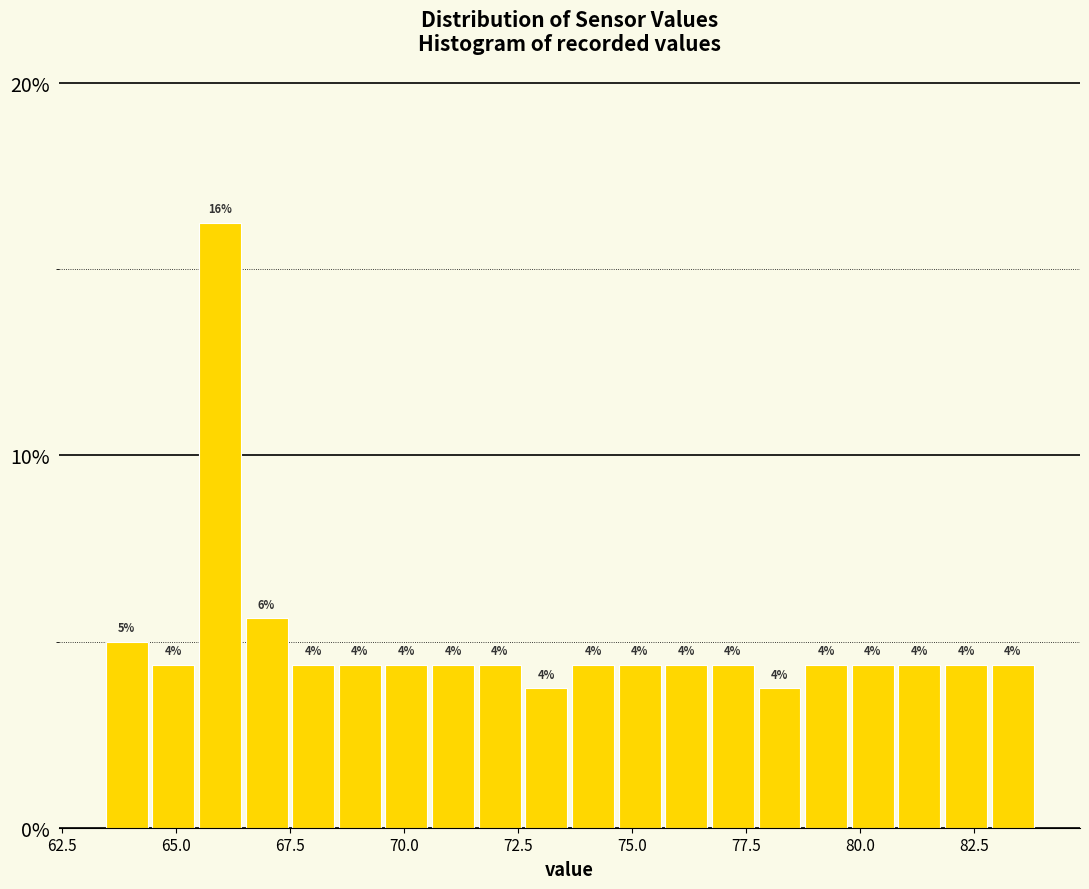

Read against the x-axis, roughly where is the centre of the tallest bar?

66.0